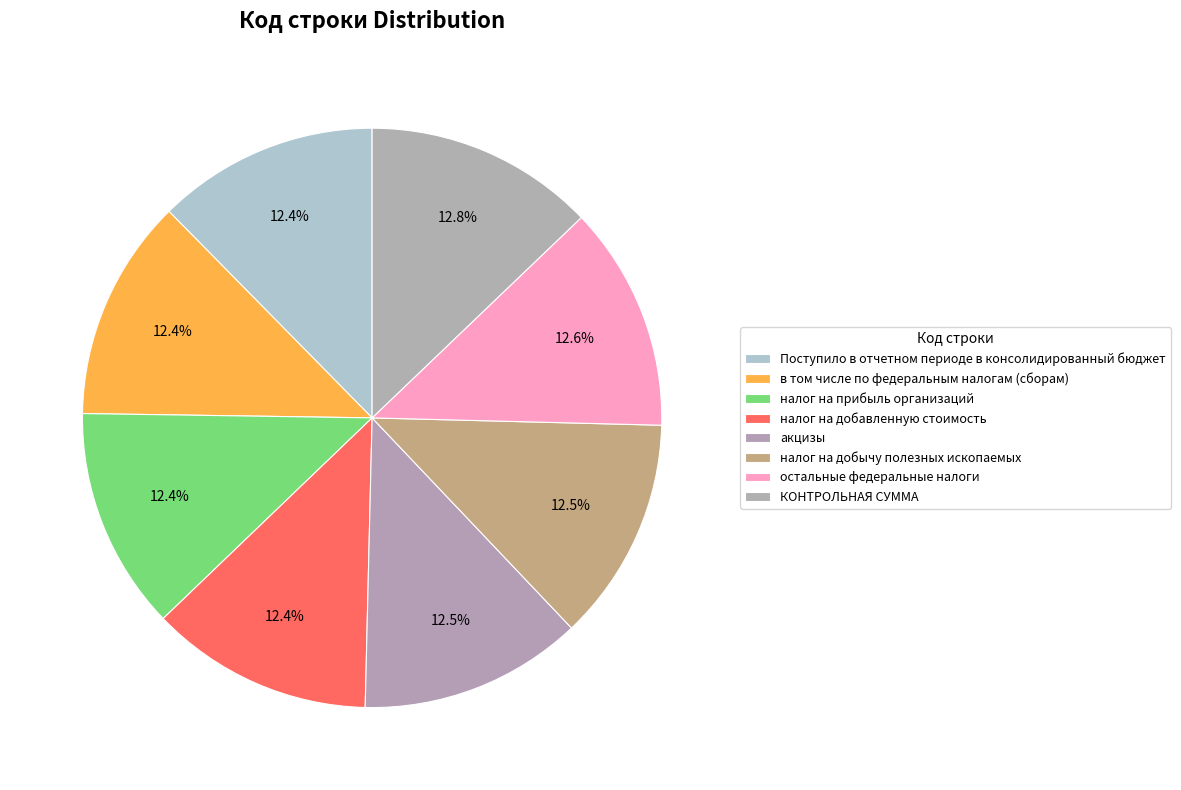

Does any single category account for the majority?

No